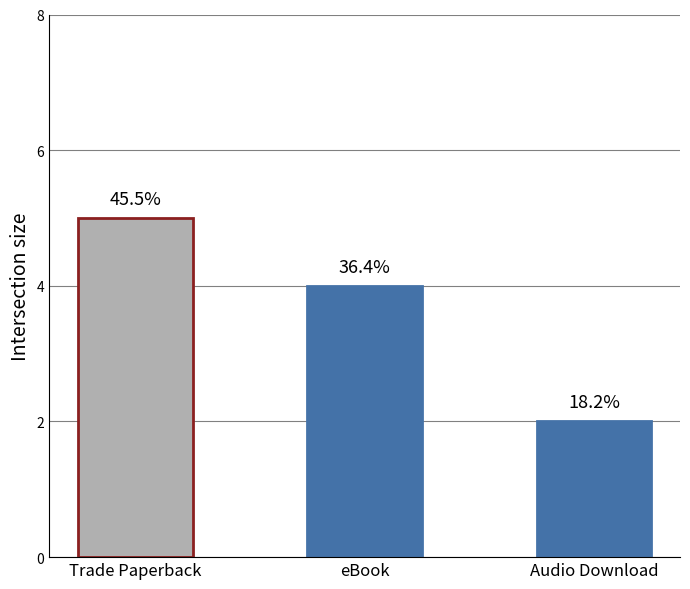

The chart shows a value of 7 at eBook. True or false?

False